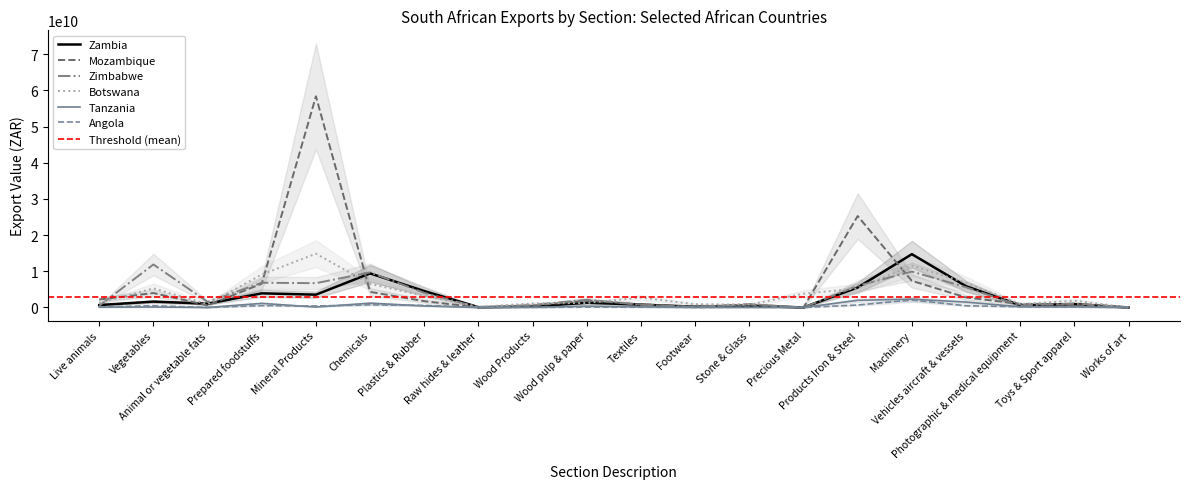

What is the total value across all series at Vegetables?

23397720883